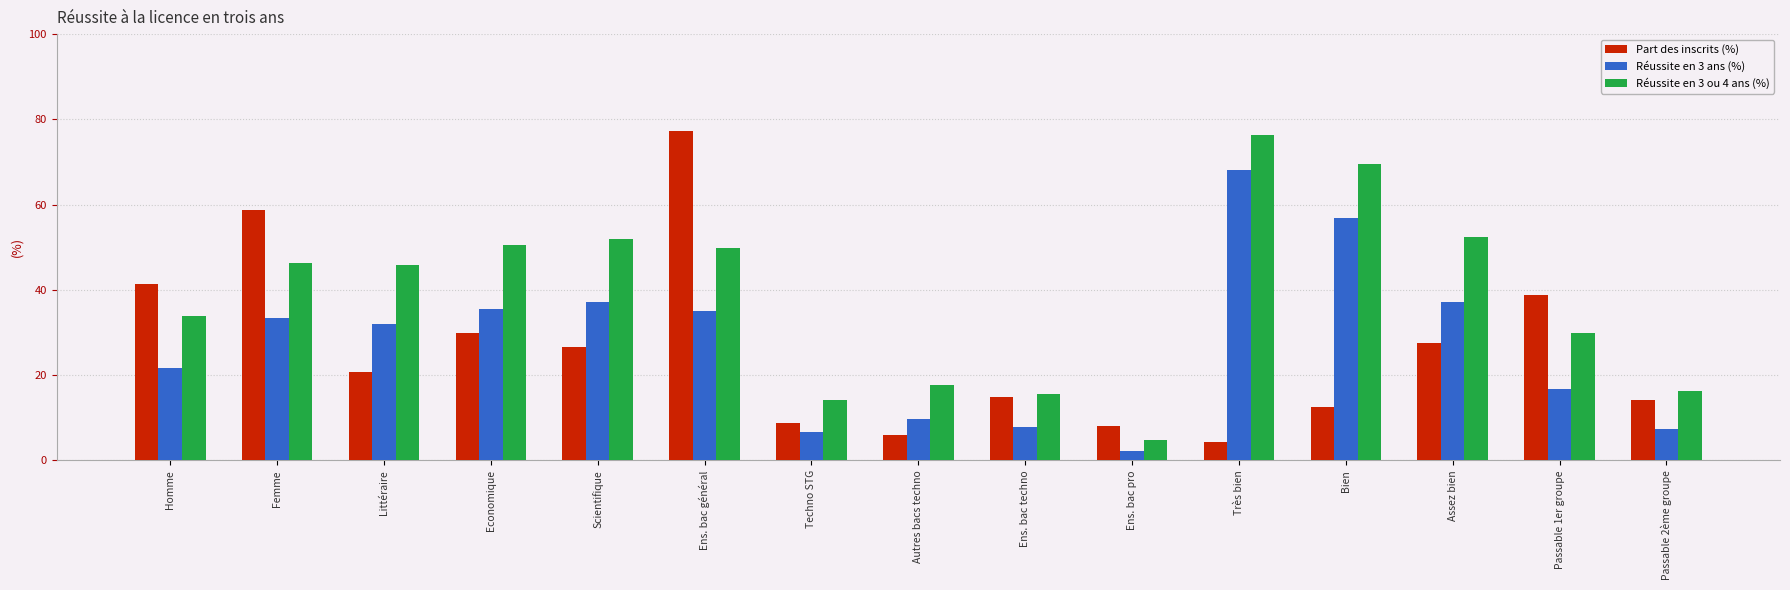

Which series has the largest total across all categories?

Réussite en 3 ou 4 ans (%)